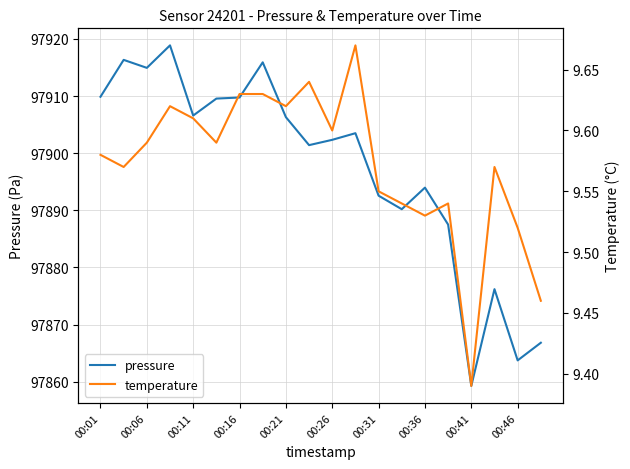

True or false: temperature and pressure cross at least once.

False